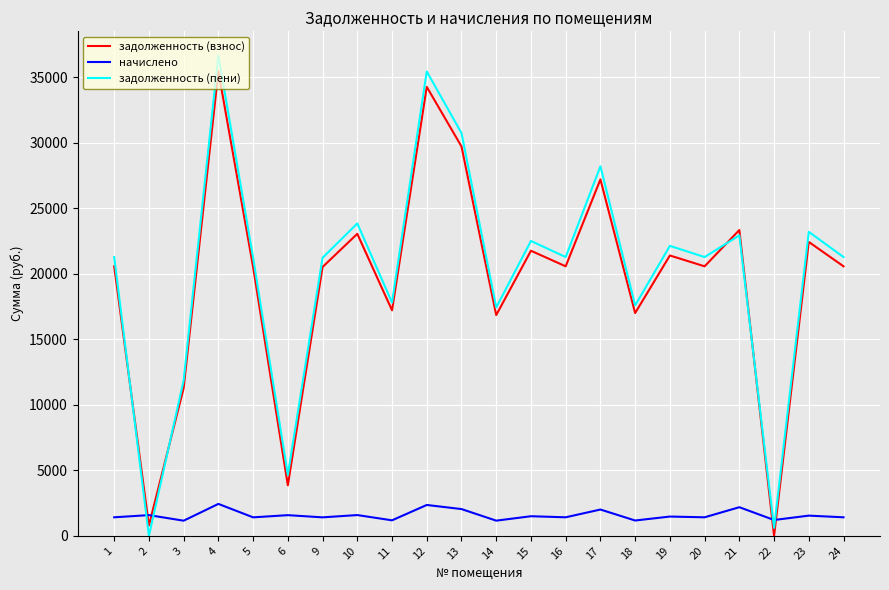

Between 20 and 21, which series saw the biggest shift?

задолженность (взнос)